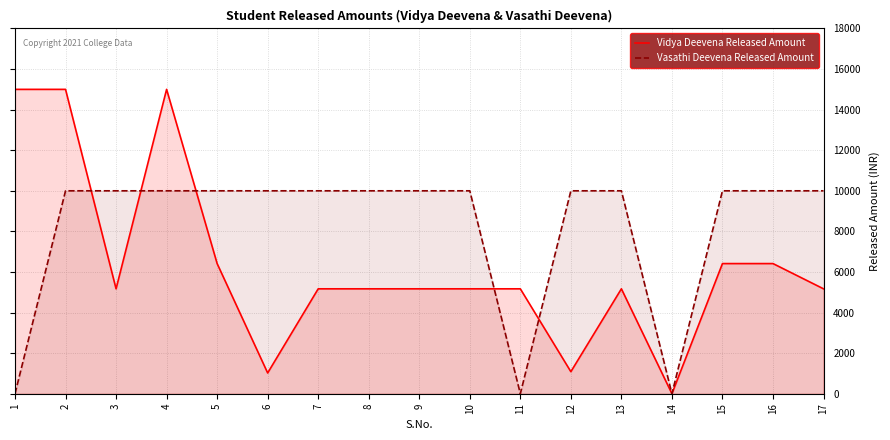

How many categories are shown in the chart?

17